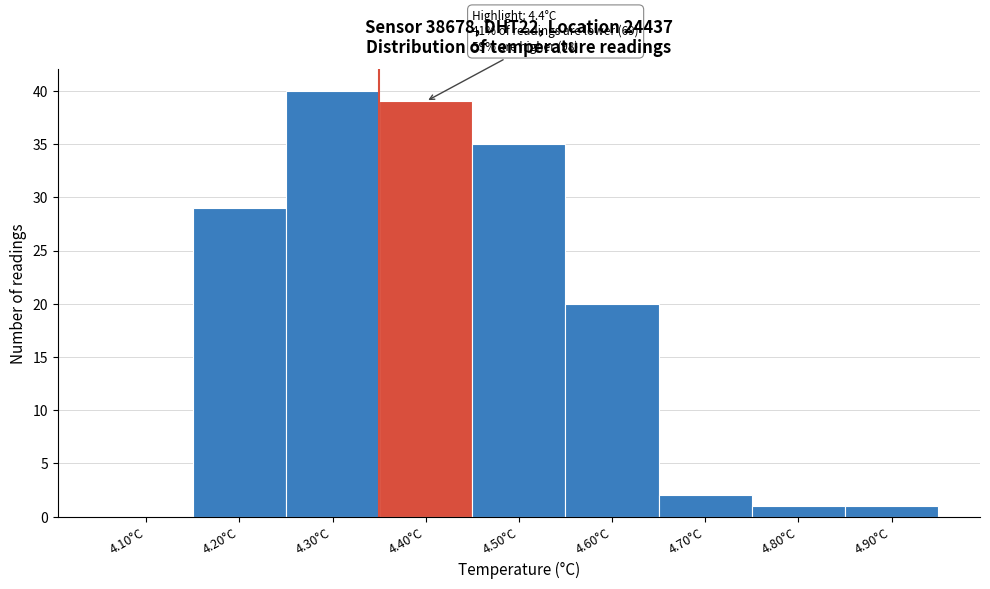

Reading left to right, transcribe all the data shown in this chart.

4.10°C=0	4.20°C=29	4.30°C=40	4.40°C=39	4.50°C=35	4.60°C=20	4.70°C=2	4.80°C=1	4.90°C=1